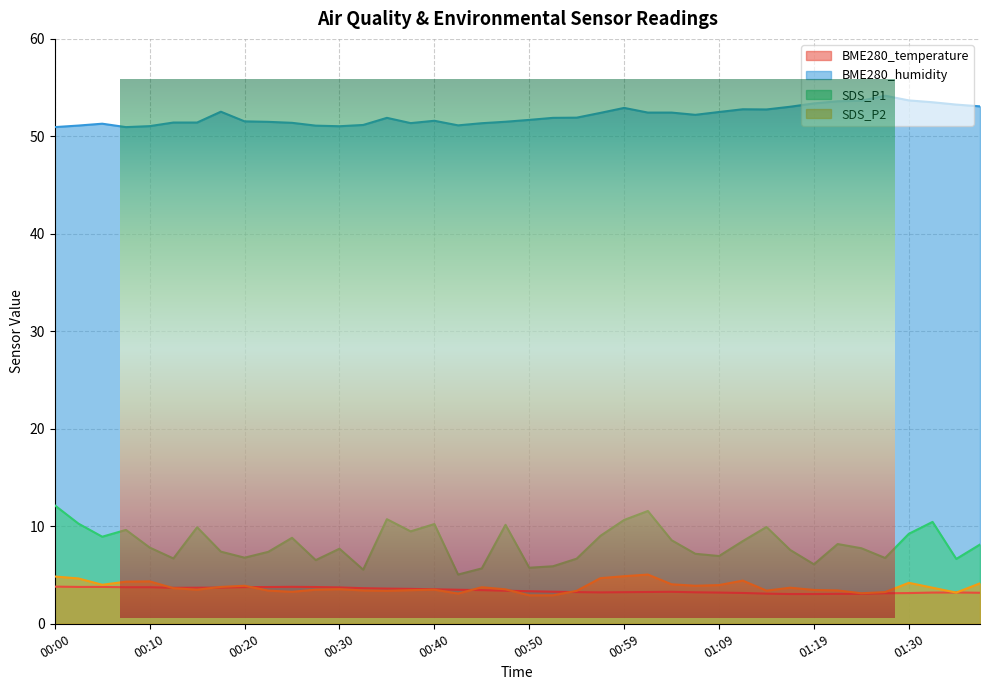

What is the sum of the SDS_P1 values at 01:07 and 01:27?

13.9